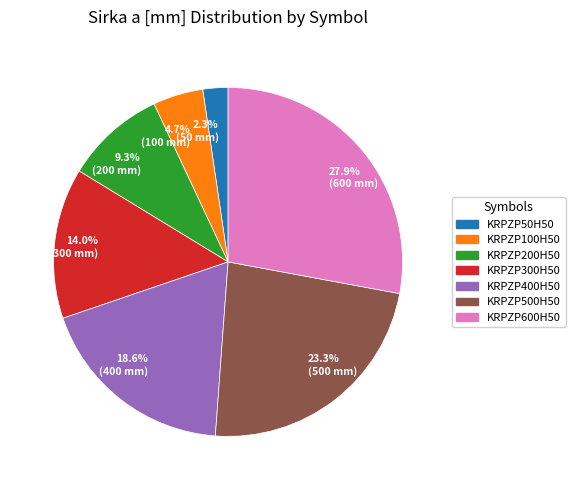

What is the largest slice in the pie chart?

27.9% (600 mm)